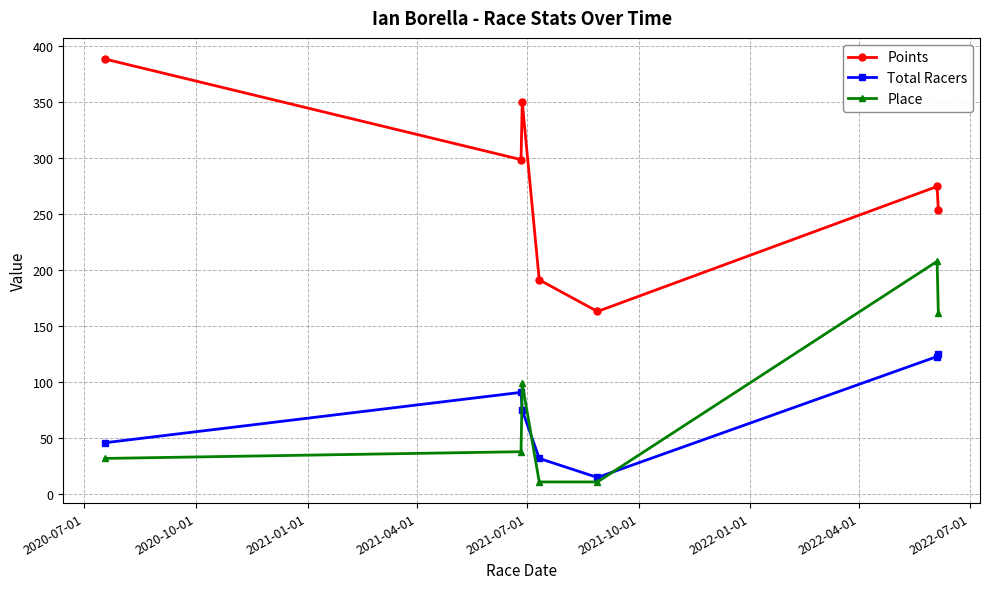

Reading left to right, list all the values displayed in this chart.

Points: 388.6	298.8	350.0	191.4	163.2	274.8	253.9
Total Racers: 46.0	91.0	75.0	32.0	15.0	123.0	125.0
Place: 32.0	38.0	99.0	11.0	11.0	208.0	162.0